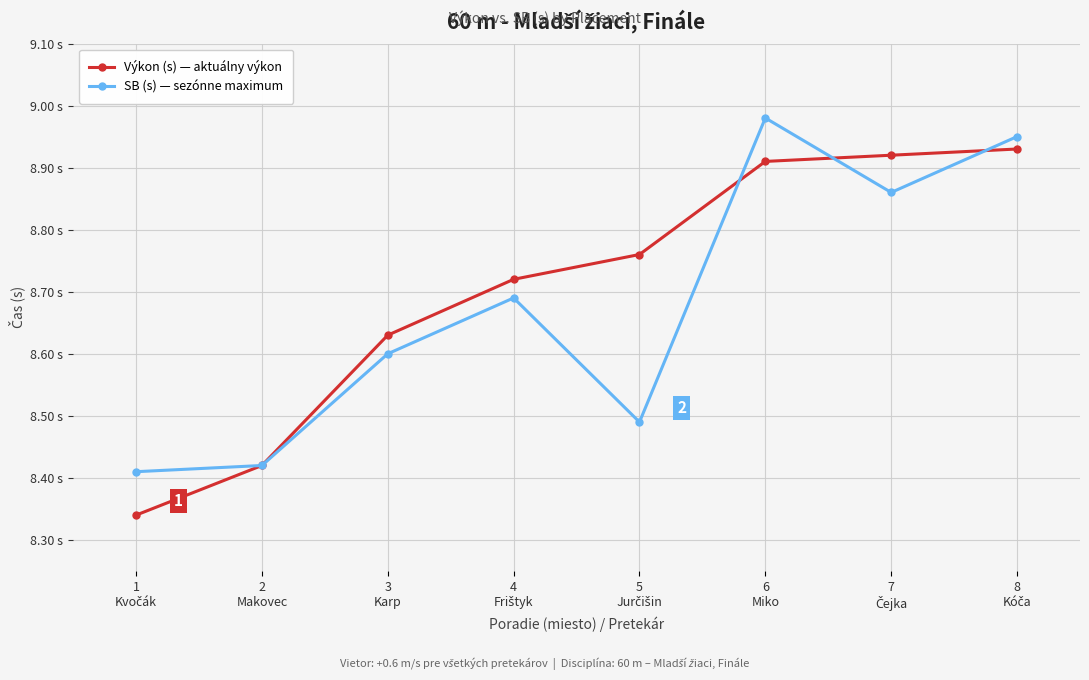

True or false: SB (s) — sezónne maximum and Výkon (s) — aktuálny výkon cross at least once.

True